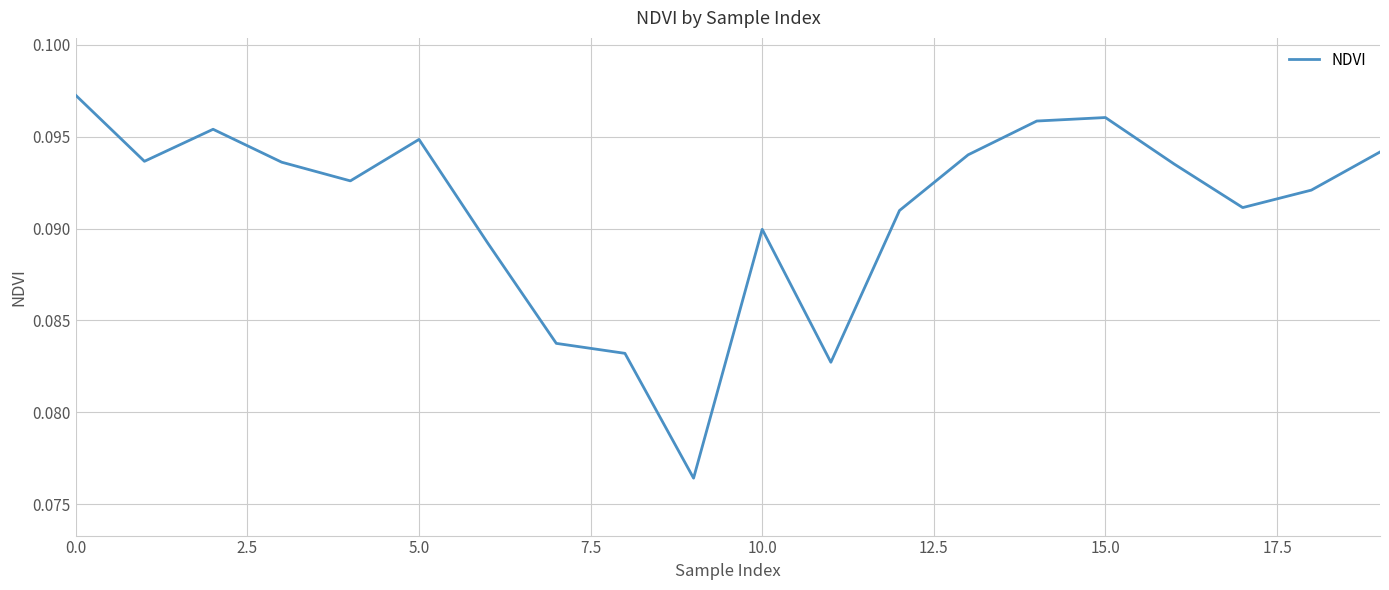

Is this an area chart (filled region under the line)?

No